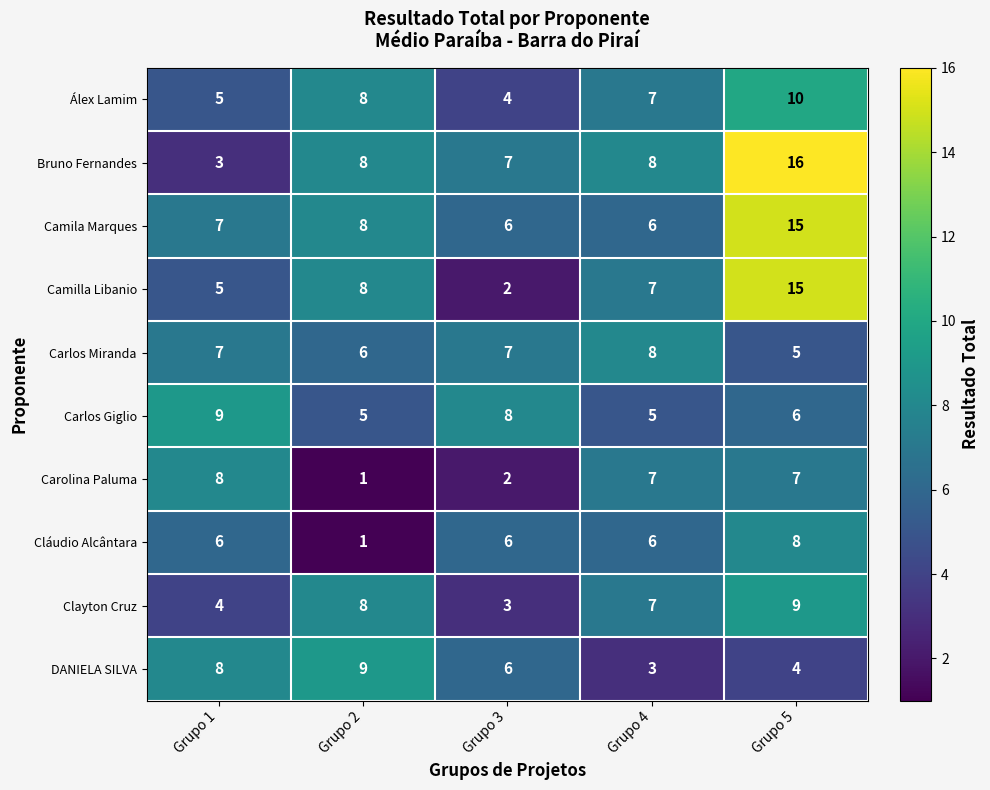

What is the spread (max minus min) of values at Grupo 4?

5